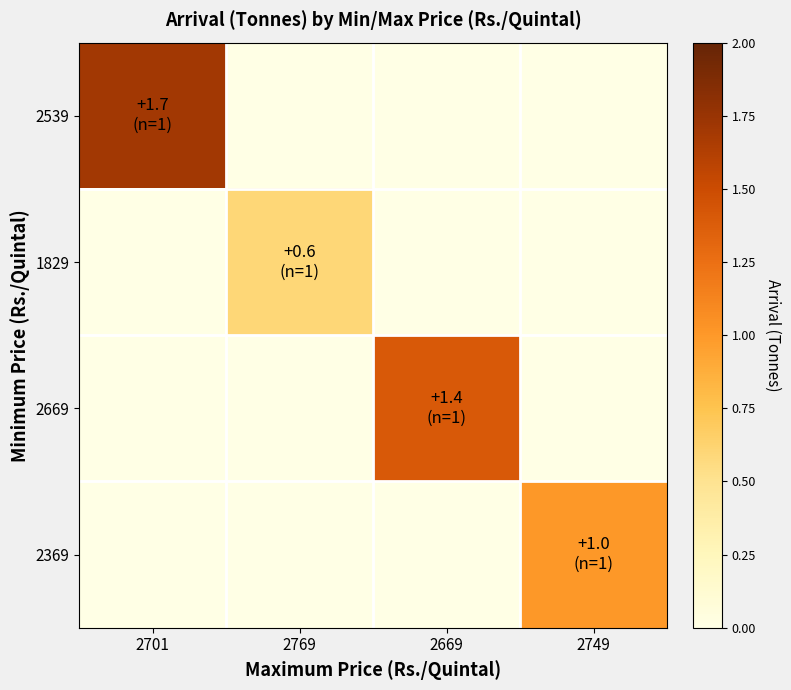

At which label is 2539 closest to 0?

2769